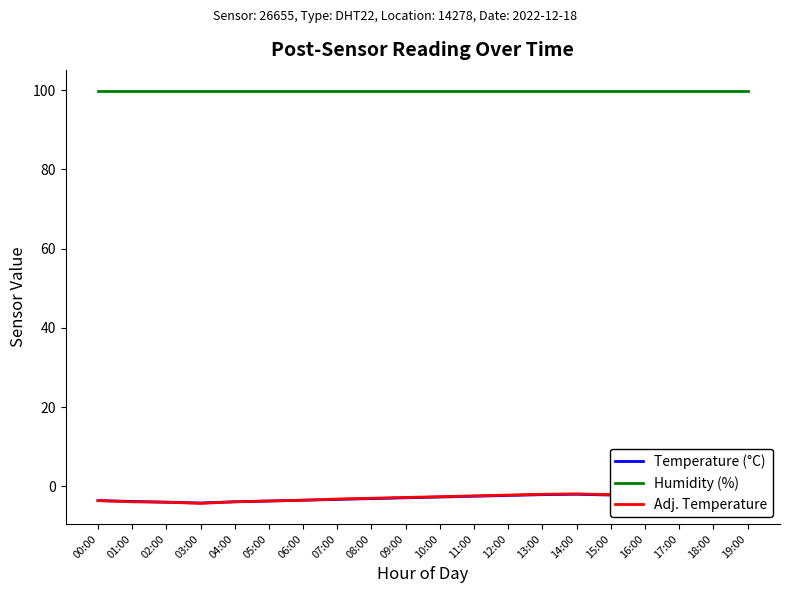

True or false: Adj. Temperature and Humidity (%) intersect in this chart.

False